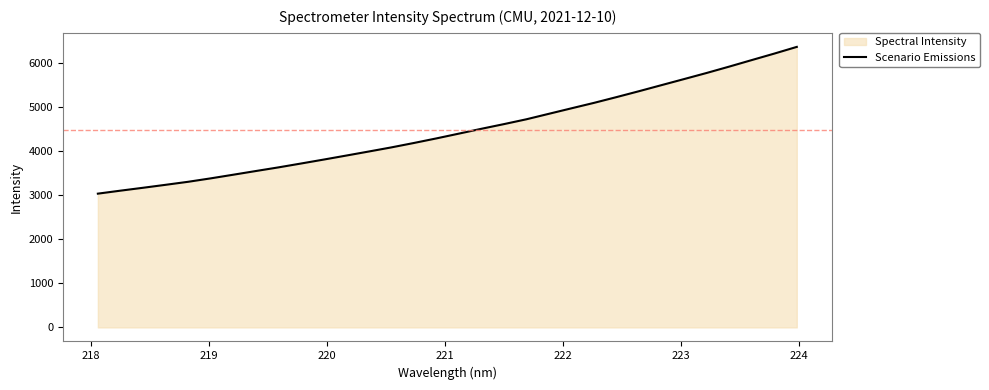

Reading left to right, extract all data points from this chart.

3033.0	3100.6	3166.1	3233.4	3301.9	3379.6	3462.3	3545.9	3628.4	3716.0	3804.9	3895.8	3987.7	4081.0	4181.0	4285.0	4393.8	4503.5	4609.4	4719.4	4844.0	4968.4	5091.8	5222.4	5356.6	5494.3	5631.6	5769.7	5913.7	6061.5	6208.4	6360.4